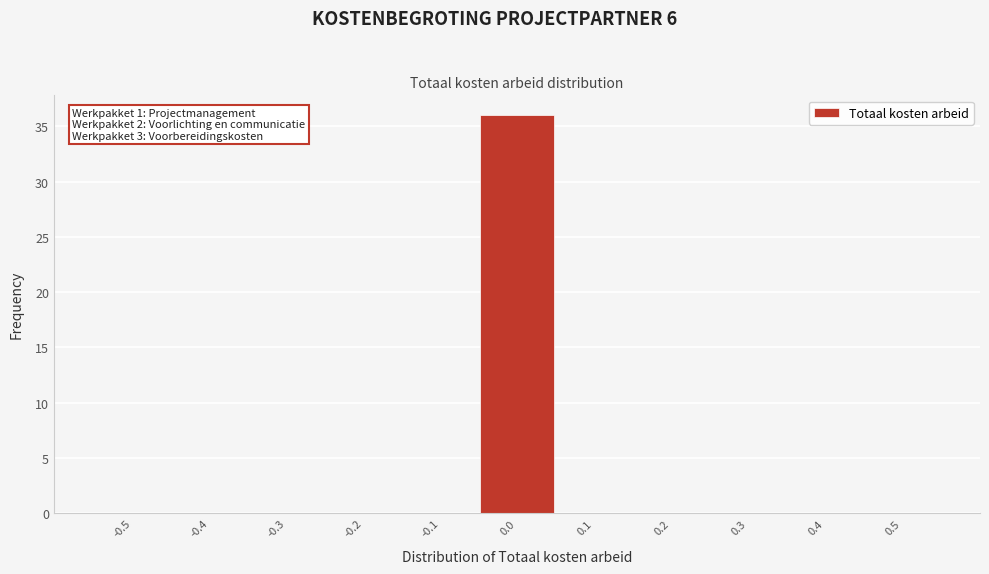

Reading left to right, what are all the values shown in this chart?

-0.5=0	-0.4=0	-0.3=0	-0.2=0	-0.1=0	0.0=36	0.1=0	0.2=0	0.3=0	0.4=0	0.5=0